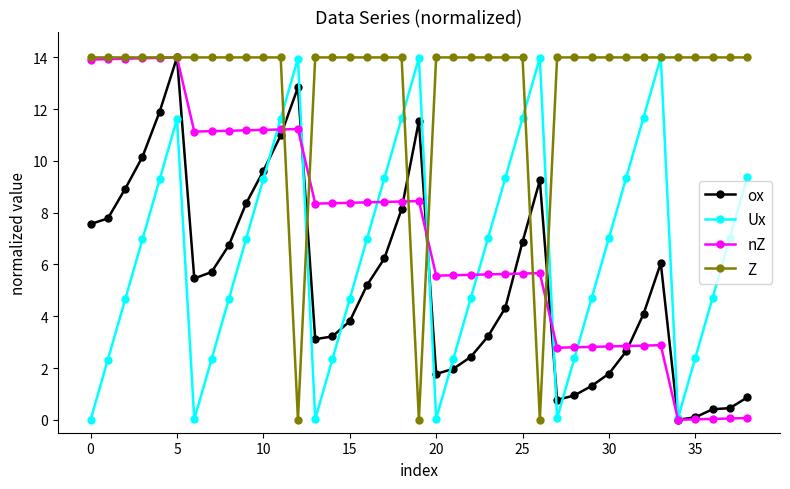

At how many categories does at least one series exceed 13?

39